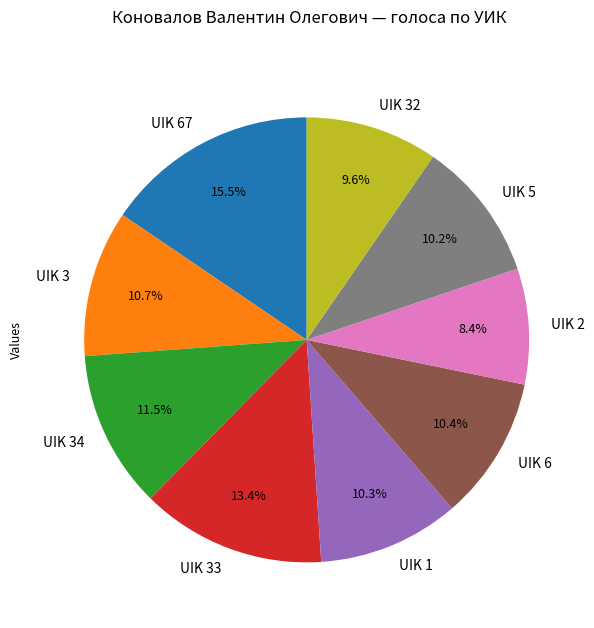

The UIK 33 slice represents 13% of the pie. True or false?

True